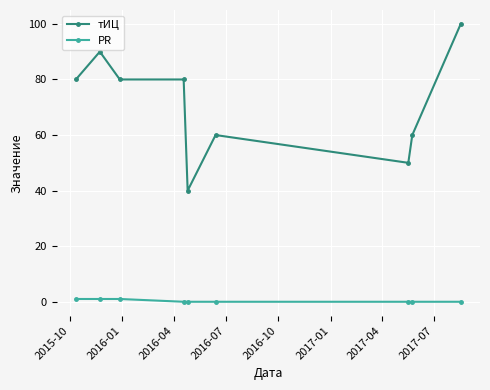

Which series has the largest total across all categories?

тИЦ